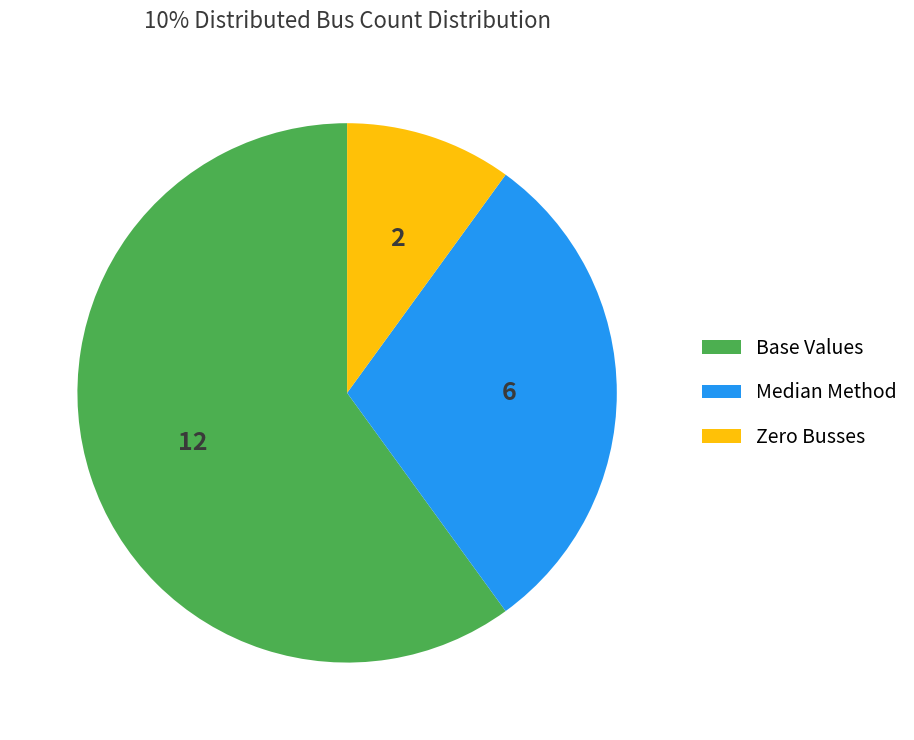

Which category has the smallest portion of the pie?

Zero Busses